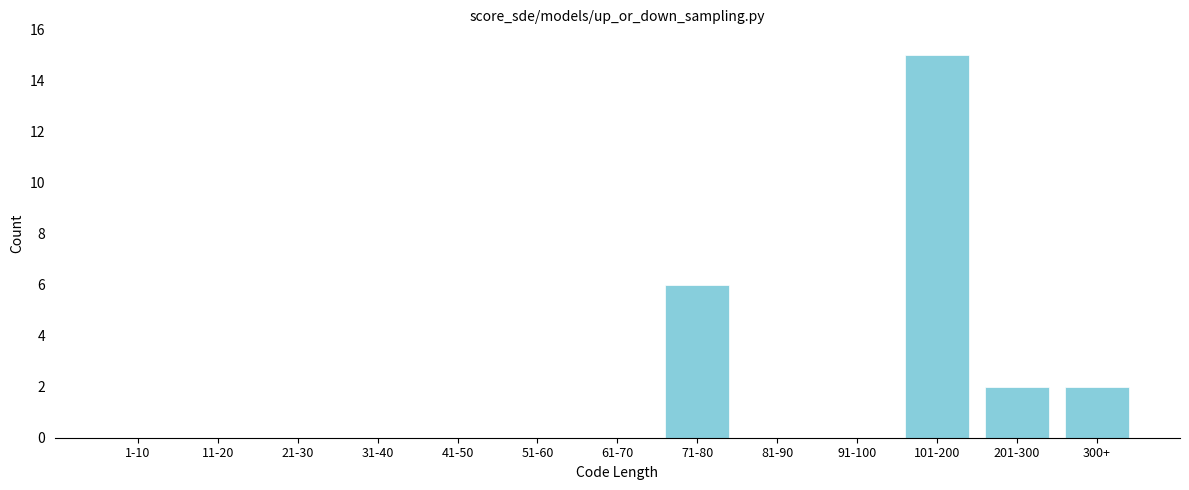

Reading left to right, what are all the values shown in this chart?

1-10=0	11-20=0	21-30=0	31-40=0	41-50=0	51-60=0	61-70=0	71-80=6	81-90=0	91-100=0	101-200=15	201-300=2	300+=2